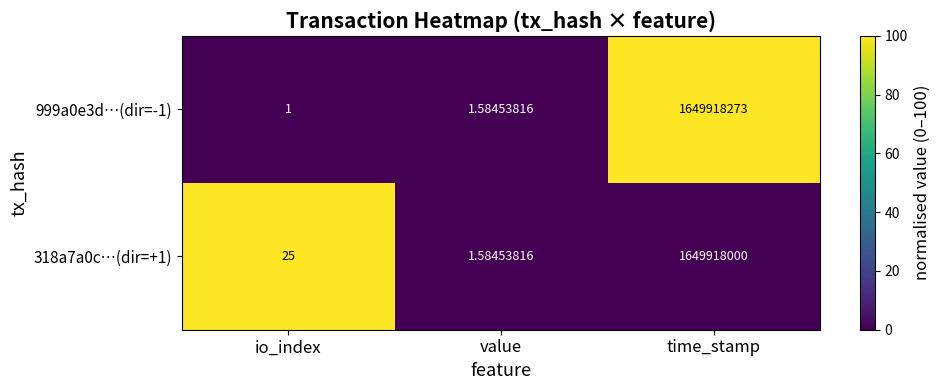

Rank the categories by 999a0e3d…(dir=-1) value from highest to lowest.

time_stamp, value, io_index